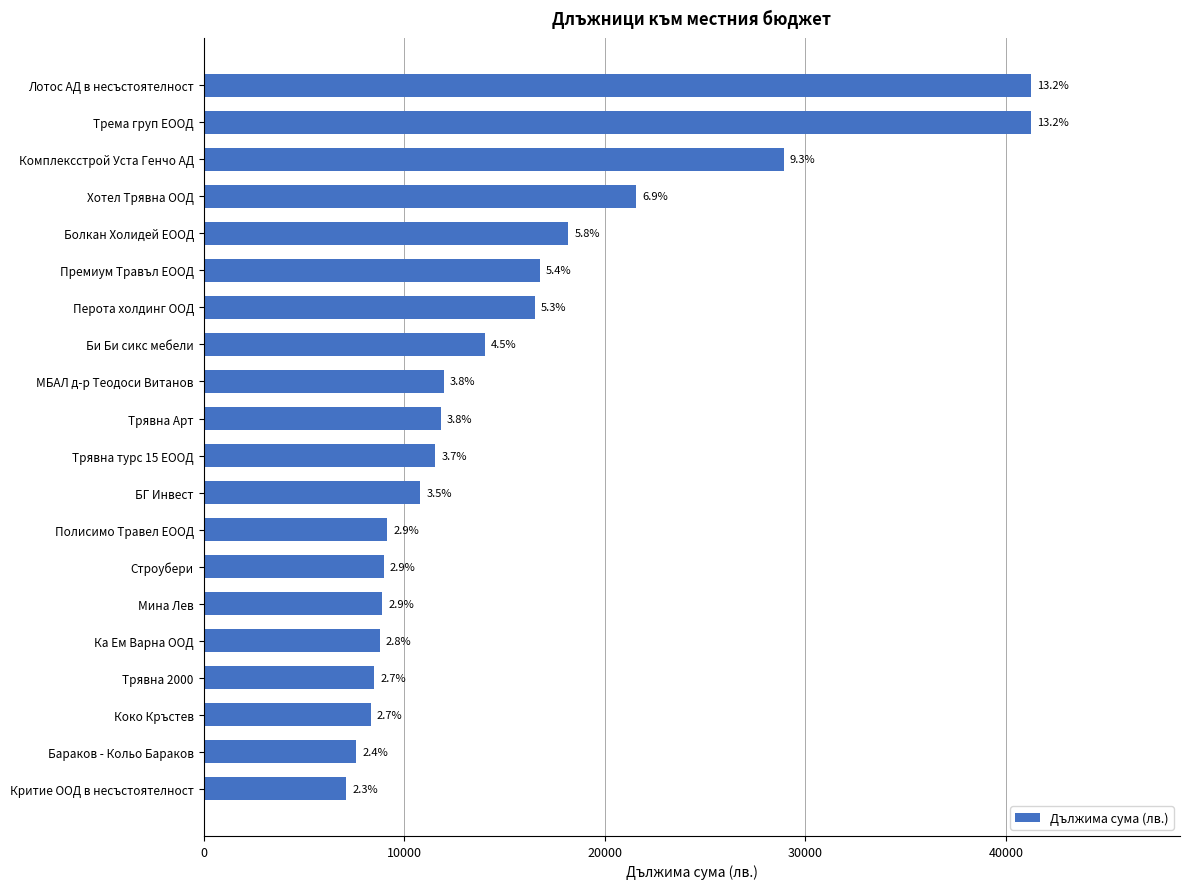

How many bars are there in total?

20